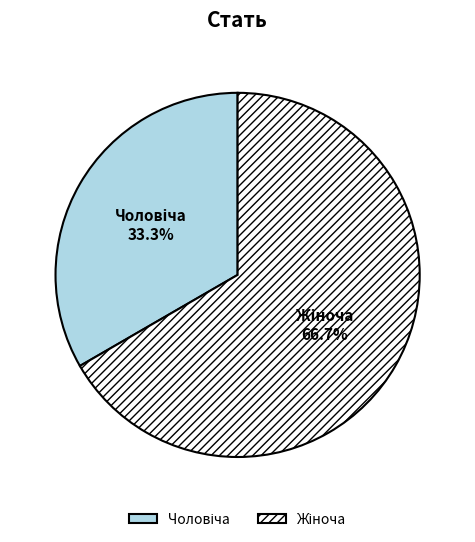

Is there a majority slice in this chart?

Yes